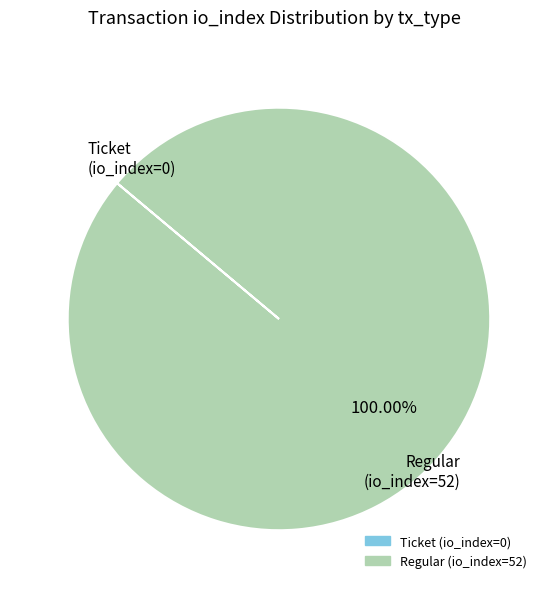

Is there a majority slice in this chart?

Yes